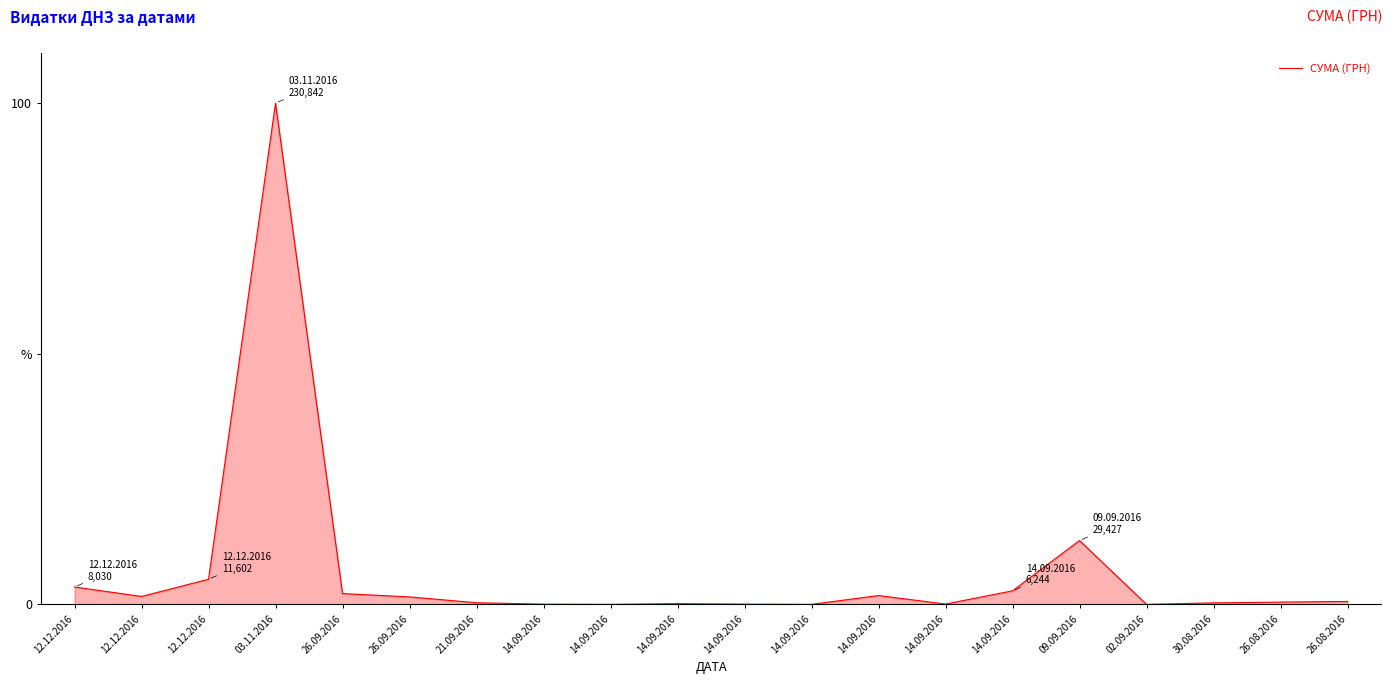

Does the chart have visible grid lines?

No